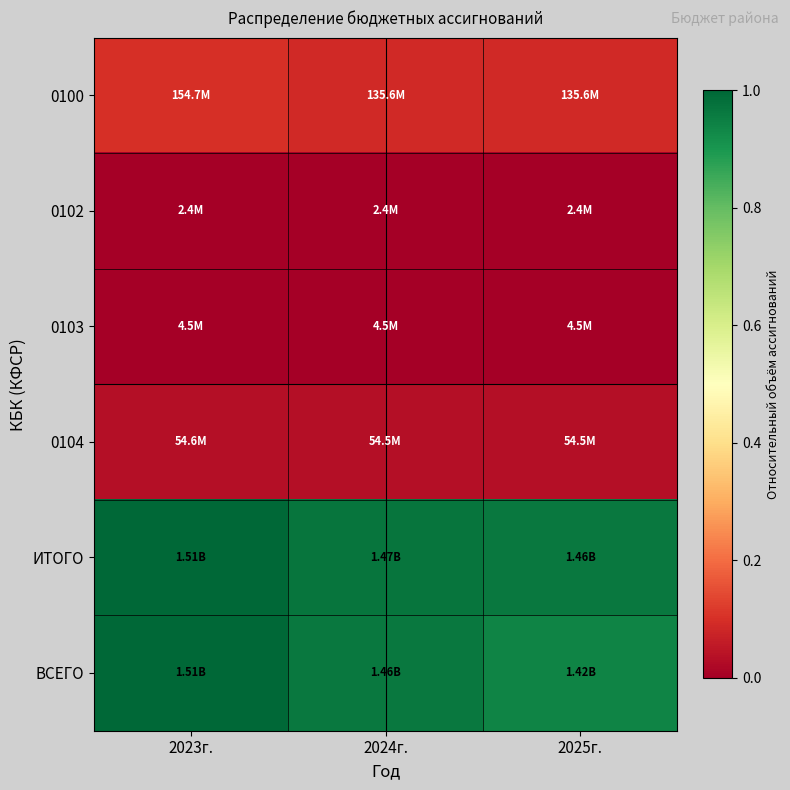

Reading left to right, extract all data points from this chart.

0100: 2023г.=0.1	2024г.=0.1	2025г.=0.1
0102: 2023г.=0.0	2024г.=0.0	2025г.=0.0
0103: 2023г.=0.0	2024г.=0.0	2025г.=0.0
0104: 2023г.=0.0	2024г.=0.0	2025г.=0.0
ИТОГО: 2023г.=1.0	2024г.=1.0	2025г.=1.0
ВСЕГО: 2023г.=1.0	2024г.=1.0	2025г.=0.9